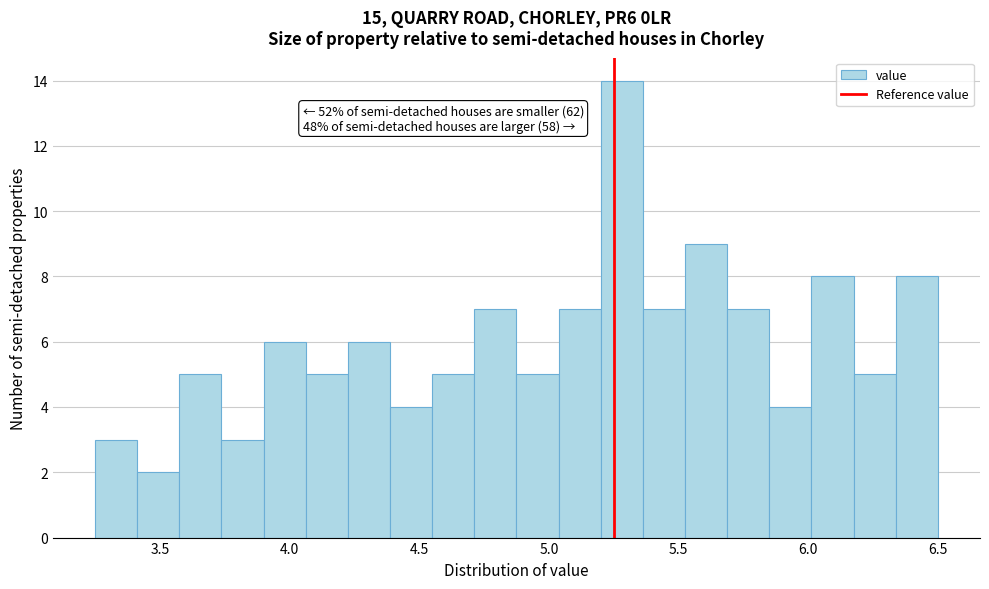

Around what value on the x-axis is the tallest bar? Give the approximate position of its centre, as read against the axis.

5.30